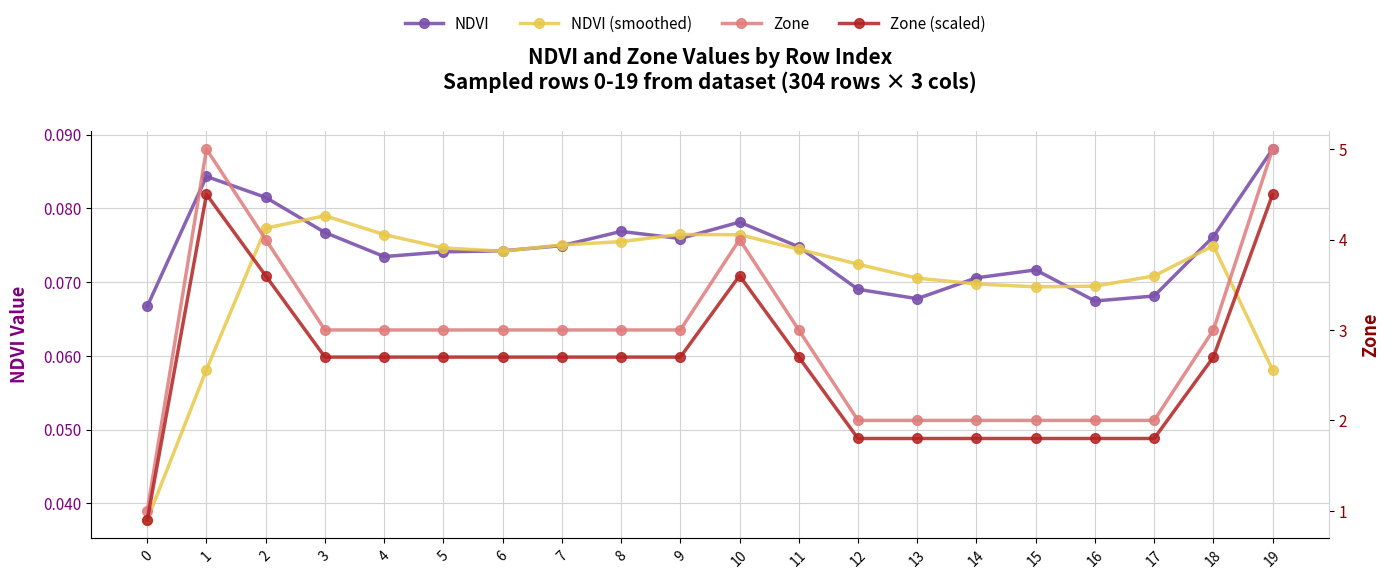

What value does the Zone (scaled) series have at 14?

1.8